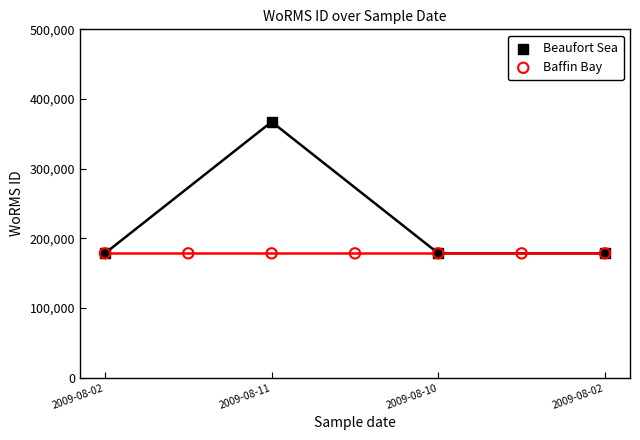

Which series reaches the maximum Y coordinate?

Beaufort Sea